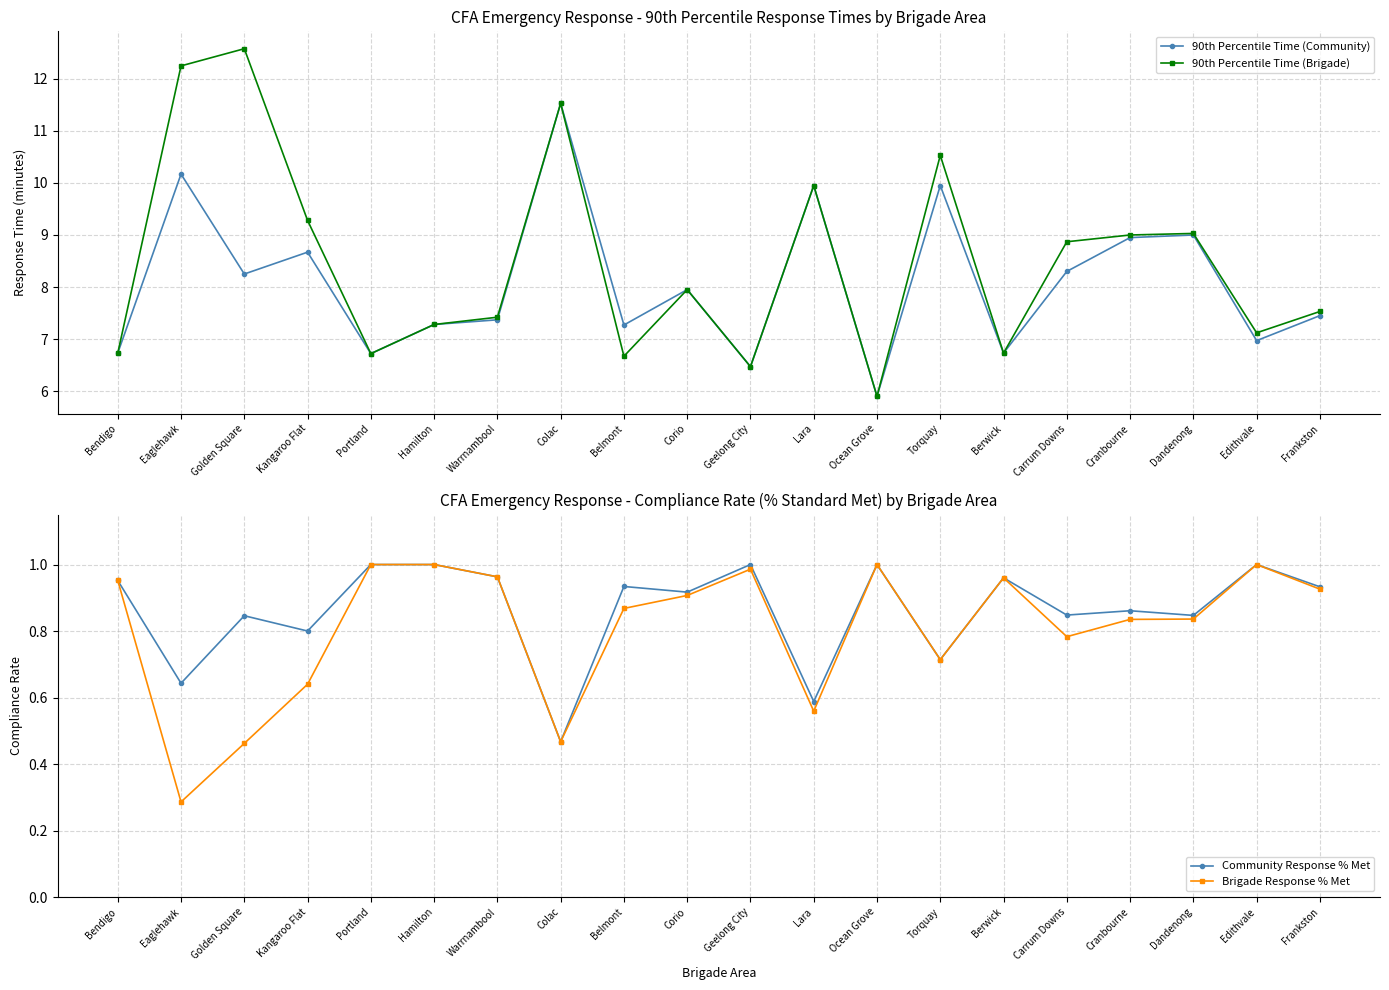

Reading right to left, what are all the values shown in this chart?

90th Percentile Time (Community): Frankston=7.5	Edithvale=7.0	Dandenong=9.0	Cranbourne=8.9	Carrum Downs=8.3	Berwick=6.7	Torquay=9.9	Ocean Grove=5.9	Lara=9.9	Geelong City=6.5	Corio=8.0	Belmont=7.3	Colac=11.5	Warrnambool=7.4	Hamilton=7.3	Portland=6.7	Kangaroo Flat=8.7	Golden Square=8.2	Eaglehawk=10.2	Bendigo=6.7
90th Percentile Time (Brigade): Frankston=7.5	Edithvale=7.1	Dandenong=9.0	Cranbourne=9.0	Carrum Downs=8.9	Berwick=6.7	Torquay=10.5	Ocean Grove=5.9	Lara=9.9	Geelong City=6.5	Corio=8.0	Belmont=6.7	Colac=11.5	Warrnambool=7.4	Hamilton=7.3	Portland=6.7	Kangaroo Flat=9.3	Golden Square=12.6	Eaglehawk=12.2	Bendigo=6.7
Community Response % Met: Frankston=0.9	Edithvale=1.0	Dandenong=0.8	Cranbourne=0.9	Carrum Downs=0.8	Berwick=1.0	Torquay=0.7	Ocean Grove=1.0	Lara=0.6	Geelong City=1.0	Corio=0.9	Belmont=0.9	Colac=0.5	Warrnambool=1.0	Hamilton=1.0	Portland=1.0	Kangaroo Flat=0.8	Golden Square=0.8	Eaglehawk=0.6	Bendigo=1.0
Brigade Response % Met: Frankston=0.9	Edithvale=1.0	Dandenong=0.8	Cranbourne=0.8	Carrum Downs=0.8	Berwick=1.0	Torquay=0.7	Ocean Grove=1.0	Lara=0.6	Geelong City=1.0	Corio=0.9	Belmont=0.9	Colac=0.5	Warrnambool=1.0	Hamilton=1.0	Portland=1.0	Kangaroo Flat=0.6	Golden Square=0.5	Eaglehawk=0.3	Bendigo=1.0